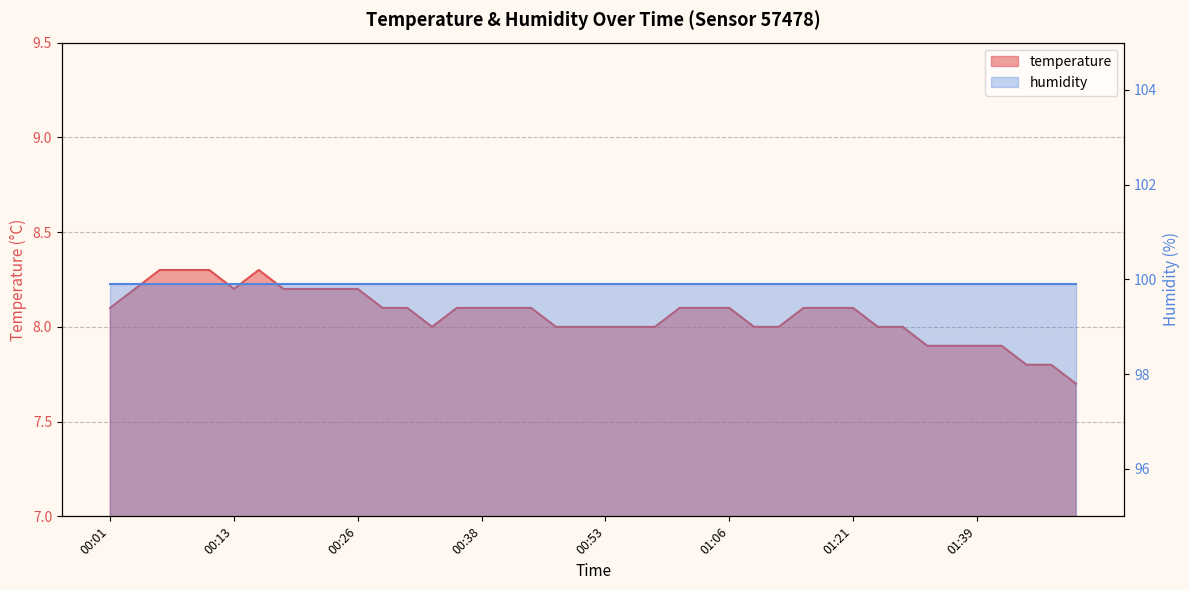

List the labels in order of value, smallest first.

01:49, 01:44, 01:46, 01:34, 01:36, 01:39, 01:41, 00:33, 00:48, 00:51, 00:53, 00:56, 00:58, 01:08, 01:10, 01:28, 01:31, 00:01, 00:28, 00:30, 00:35, 00:38, 00:40, 00:43, 01:01, 01:03, 01:06, 01:13, 01:18, 01:21, 00:03, 00:13, 00:18, 00:21, 00:23, 00:26, 00:06, 00:08, 00:11, 00:16